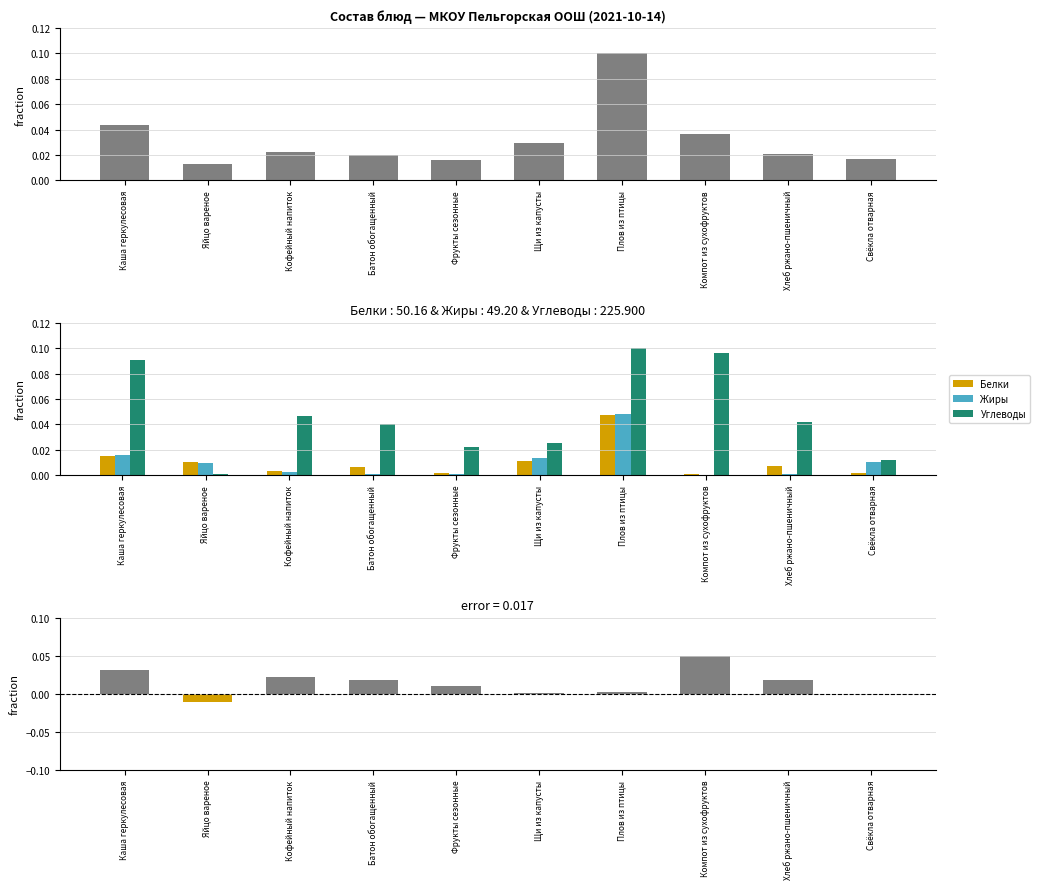

Reading right to left, list all the values displayed in this chart.

Калорийность: Свёкла отварная=0.0	Хлеб ржано-пшеничный=0.0	Компот из сухофруктов=0.0	Плов из птицы=0.1	Щи из капусты=0.0	Фрукты сезонные=0.0	Батон обогащенный=0.0	Кофейный напиток=0.0	Яйцо вареное=0.0	Каша геркулесовая=0.0
Белки: Свёкла отварная=0.0	Хлеб ржано-пшеничный=0.0	Компот из сухофруктов=0.0	Плов из птицы=0.0	Щи из капусты=0.0	Фрукты сезонные=0.0	Батон обогащенный=0.0	Кофейный напиток=0.0	Яйцо вареное=0.0	Каша геркулесовая=0.0
Жиры: Свёкла отварная=0.0	Хлеб ржано-пшеничный=0.0	Компот из сухофруктов=0.0	Плов из птицы=0.0	Щи из капусты=0.0	Фрукты сезонные=0.0	Батон обогащенный=0.0	Кофейный напиток=0.0	Яйцо вареное=0.0	Каша геркулесовая=0.0
Углеводы: Свёкла отварная=0.0	Хлеб ржано-пшеничный=0.0	Компот из сухофруктов=0.1	Плов из птицы=0.1	Щи из капусты=0.0	Фрукты сезонные=0.0	Батон обогащенный=0.0	Кофейный напиток=0.0	Яйцо вареное=0.0	Каша геркулесовая=0.1